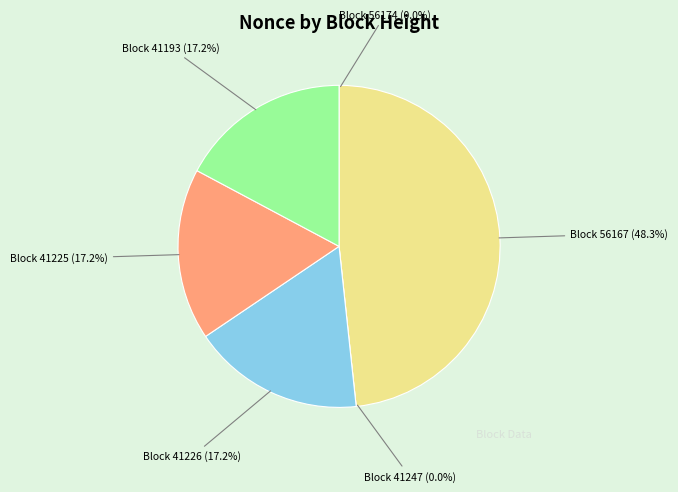

Which has a higher value, 41193 or 56174?

41193